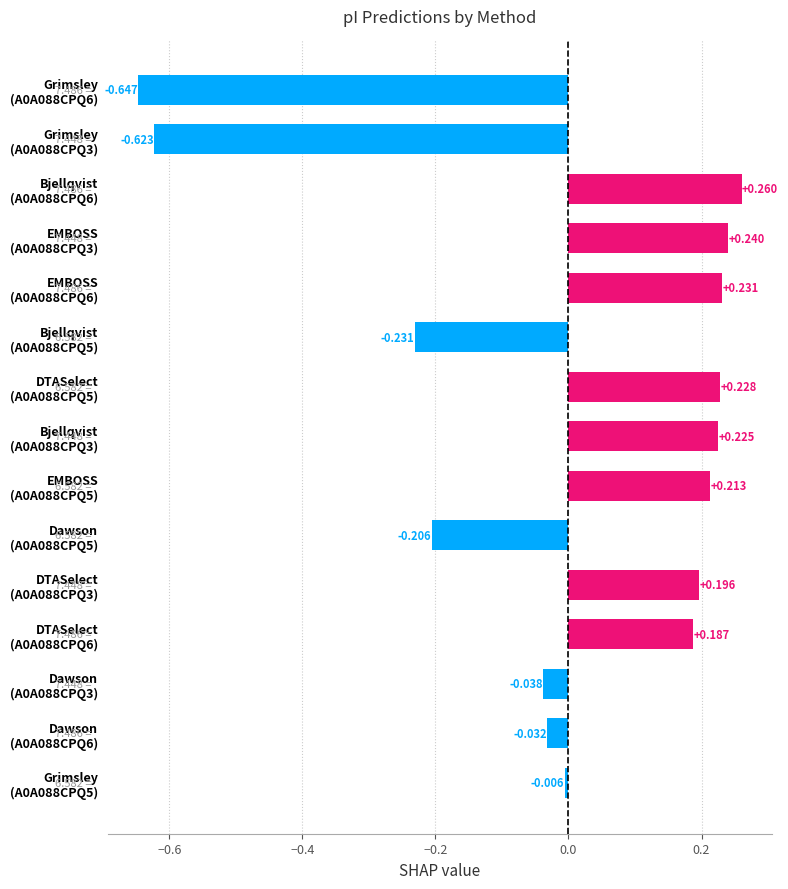

Between A0A088CPQ5 and A0A088CPQ6, which series saw the biggest shift?

Bjellqvist